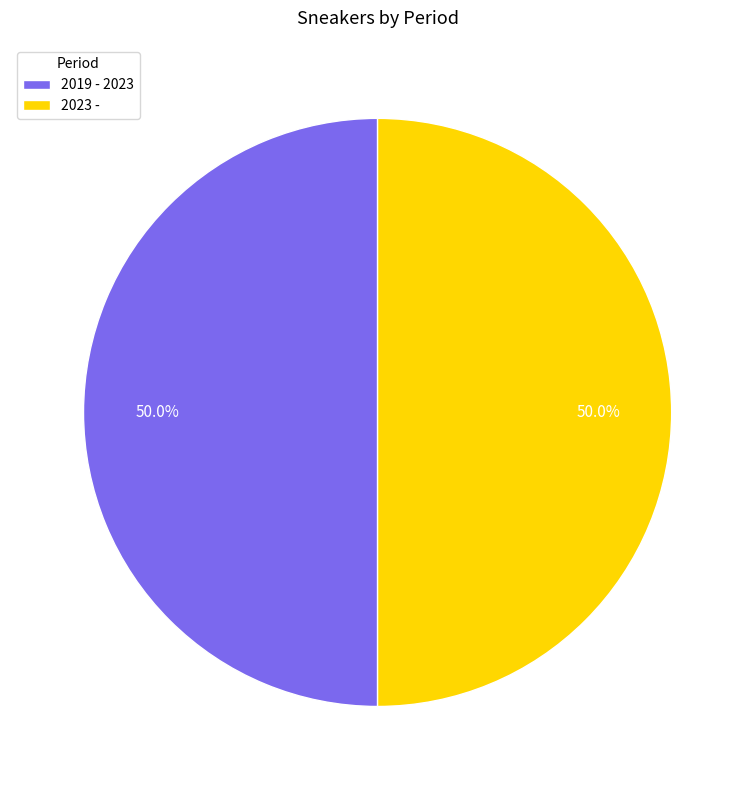

True or false: 2019 - 2023 accounts for 50% of the total.

True